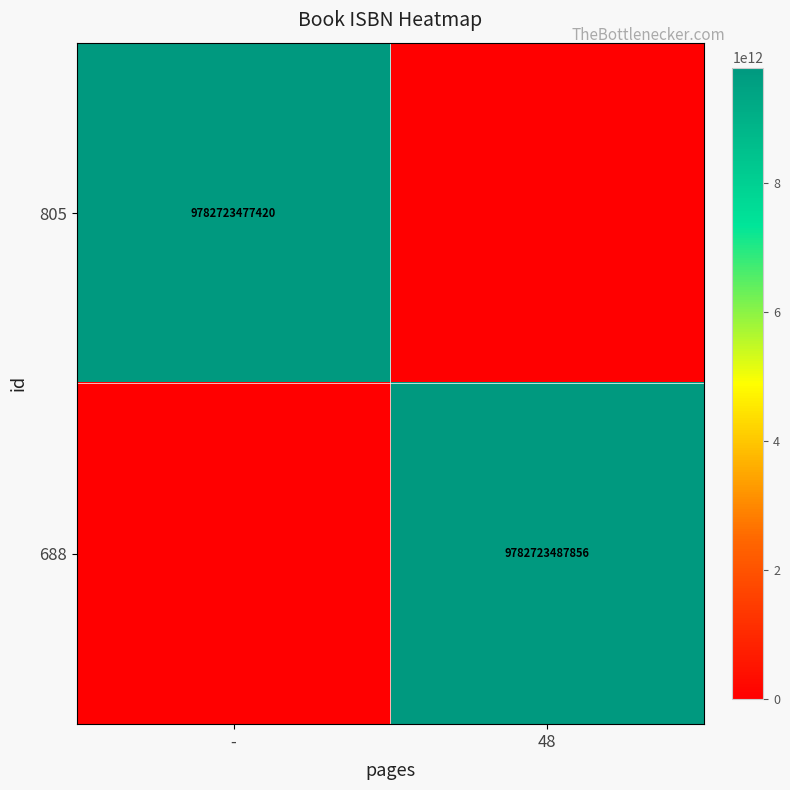

Is it true that 688 equals 9782723487856 at 48?

True